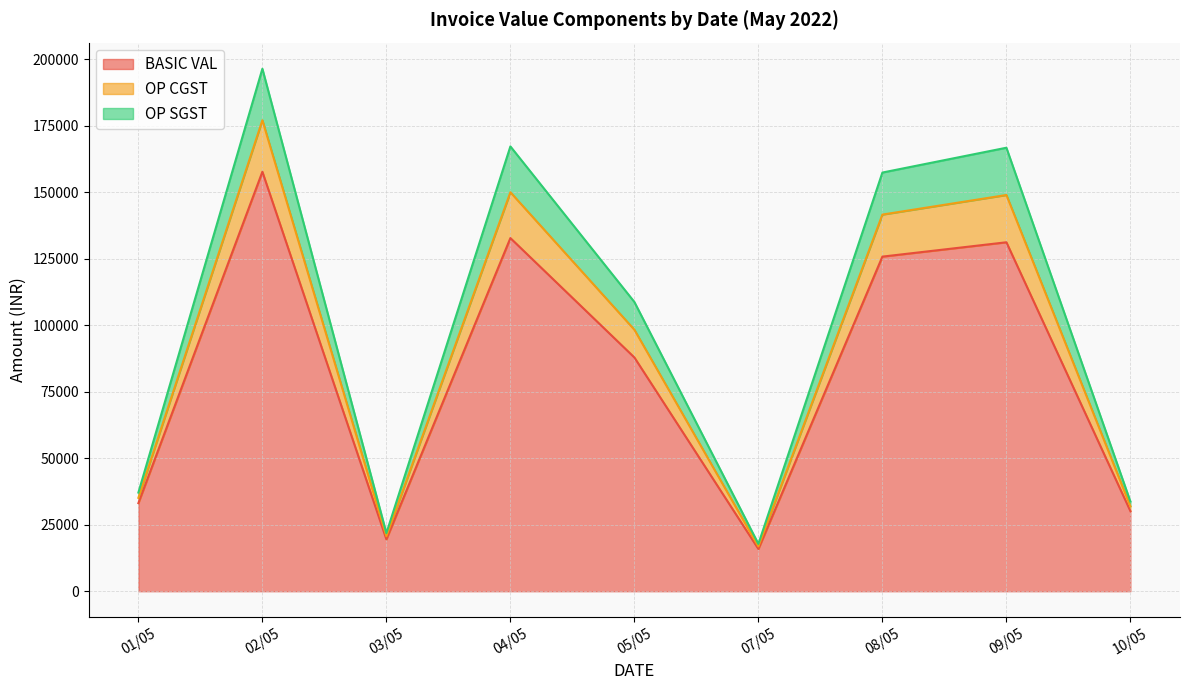

What are all the series names shown in the legend?

BASIC VAL, OP CGST, OP SGST